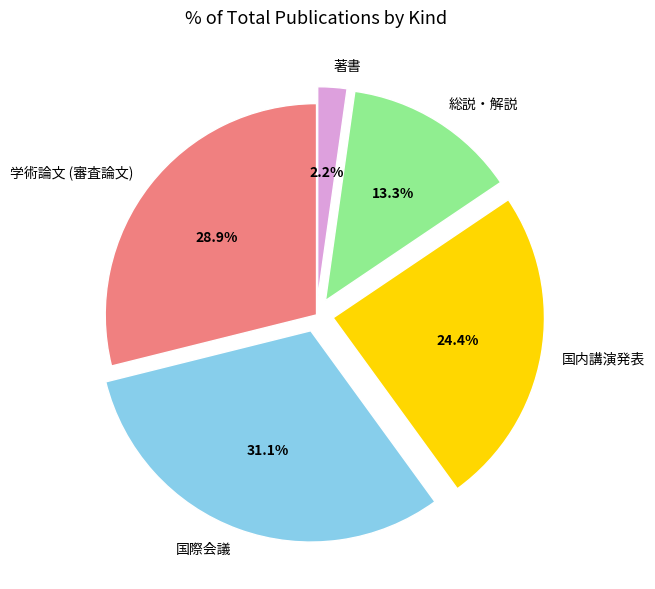

Between 学術論文 (審査論文) and 著書, which is larger?

学術論文 (審査論文)